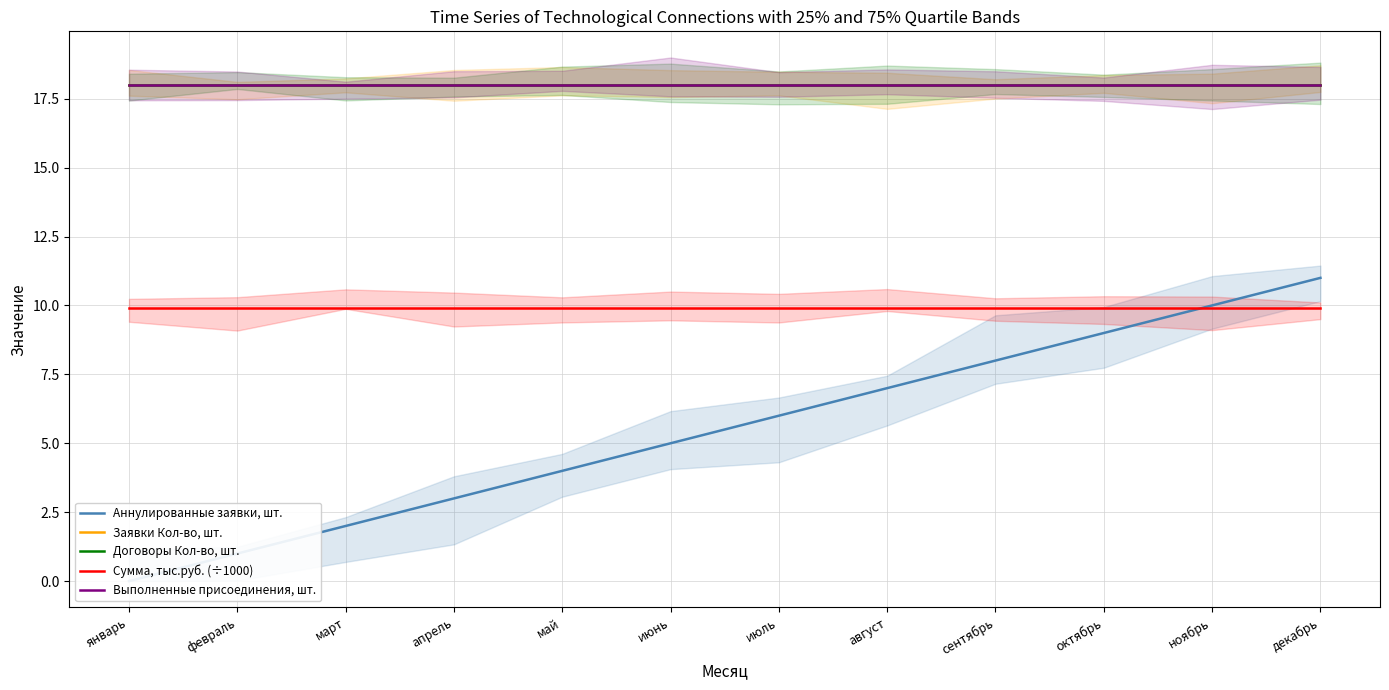

Reading left to right, extract all data points from this chart.

Аннулированные заявки, шт.: 0.0	1.0	2.0	3.0	4.0	5.0	6.0	7.0	8.0	9.0	10.0	11.0
Заявки Кол-во, шт.: 18.0	18.0	18.0	18.0	18.0	18.0	18.0	18.0	18.0	18.0	18.0	18.0
Договоры Кол-во, шт.: 18.0	18.0	18.0	18.0	18.0	18.0	18.0	18.0	18.0	18.0	18.0	18.0
Сумма, тыс.руб. (÷1000): 9.9	9.9	9.9	9.9	9.9	9.9	9.9	9.9	9.9	9.9	9.9	9.9
Выполненные присоединения, шт.: 18.0	18.0	18.0	18.0	18.0	18.0	18.0	18.0	18.0	18.0	18.0	18.0